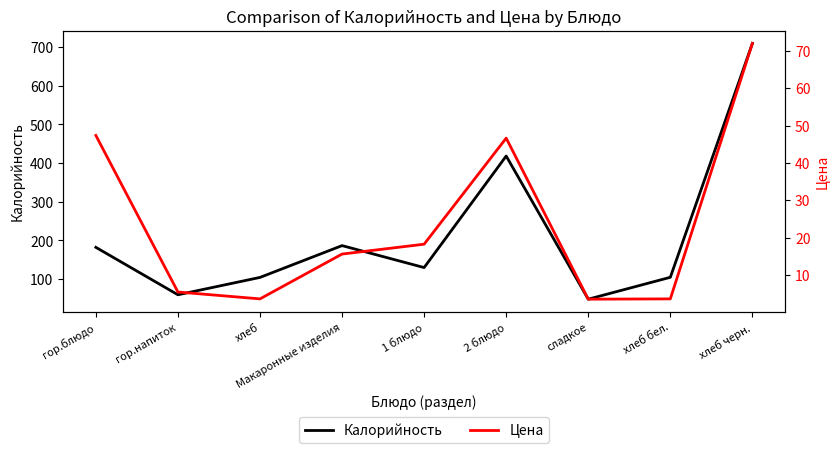

Does the chart have visible grid lines?

No